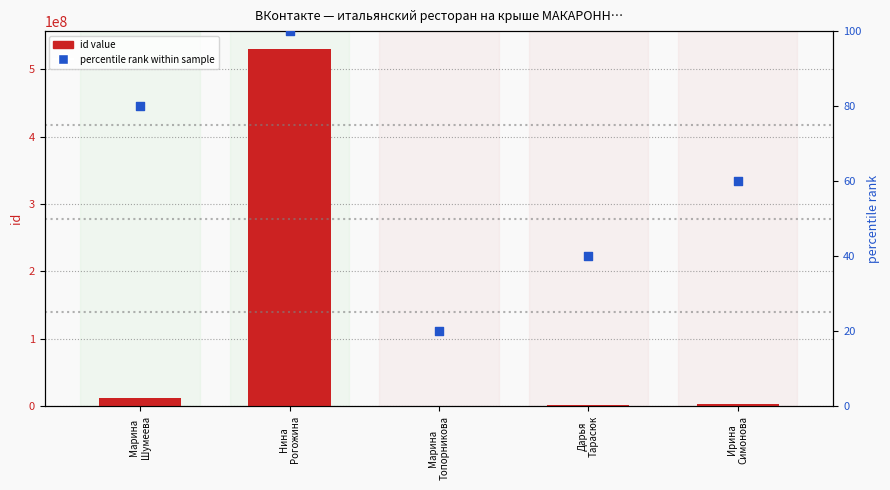

Which series has the largest total across all categories?

id value